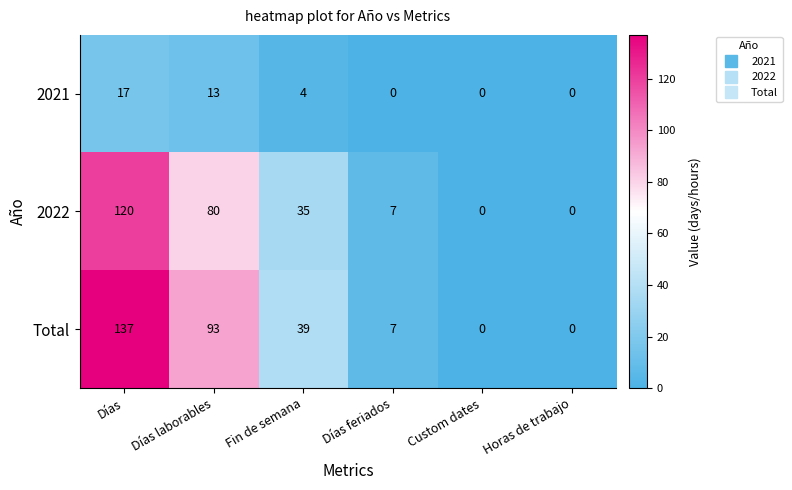

What is the maximum value shown in the chart?

137